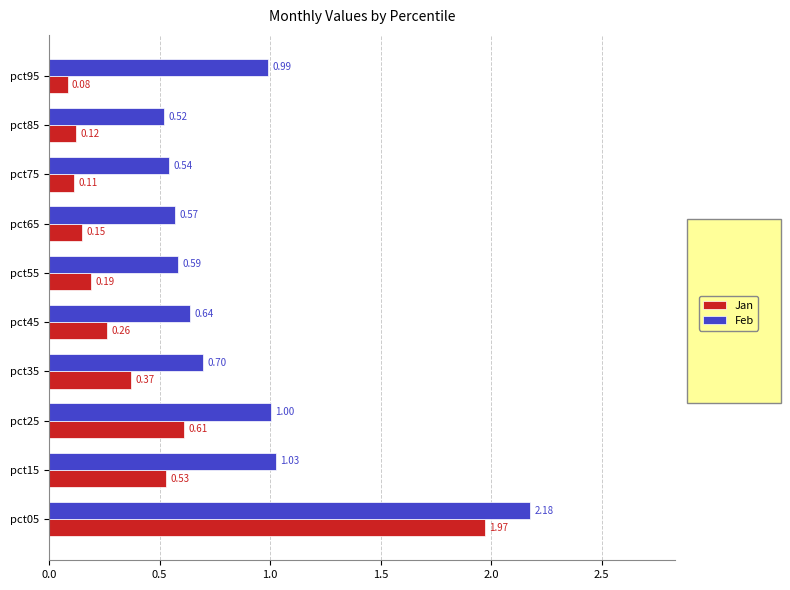

Which series has the largest range (max minus min)?

Jan